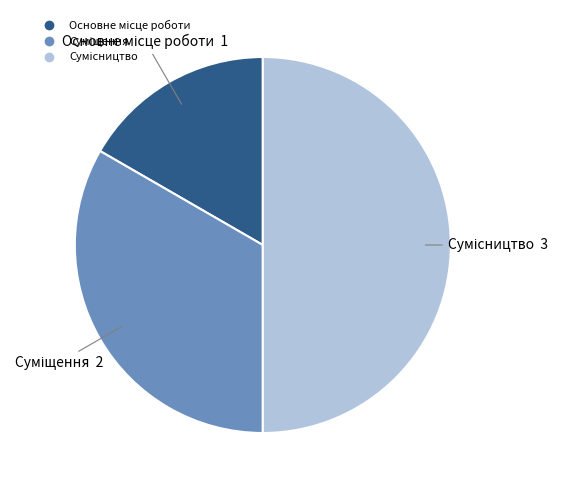

Is there any slice that represents more than half of the pie?

No